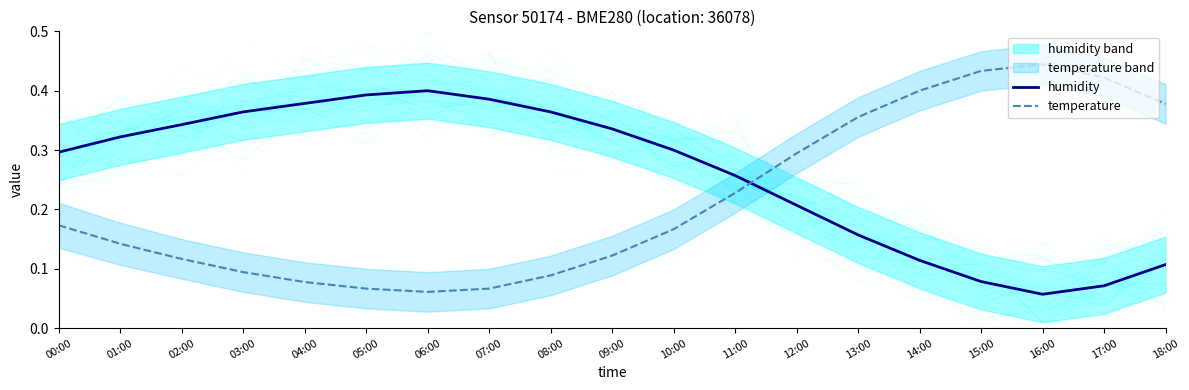

How many data points does each series have?

19